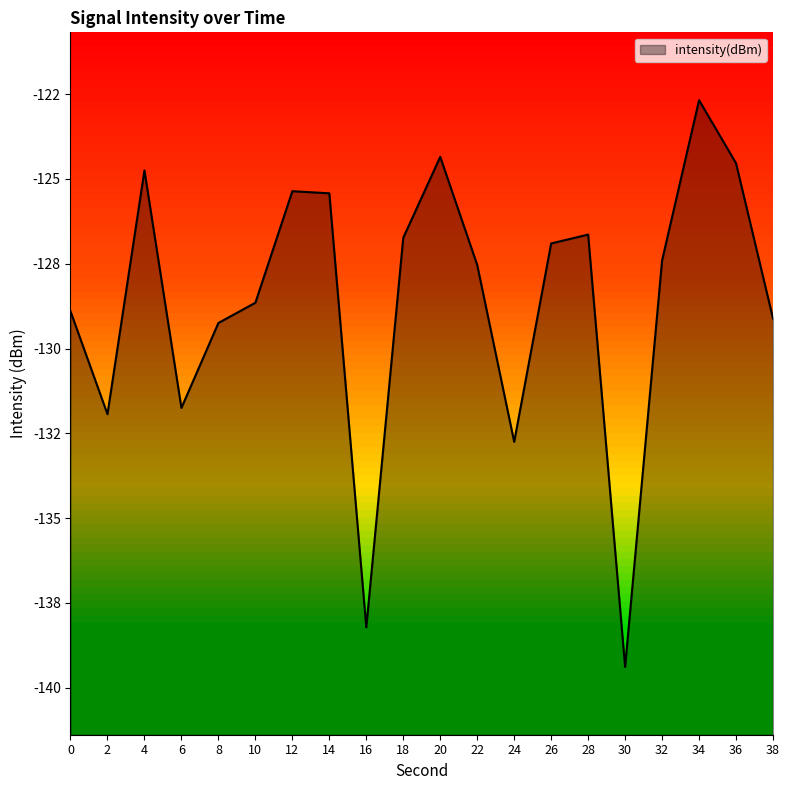

At which label does the data first exceed -127?

4